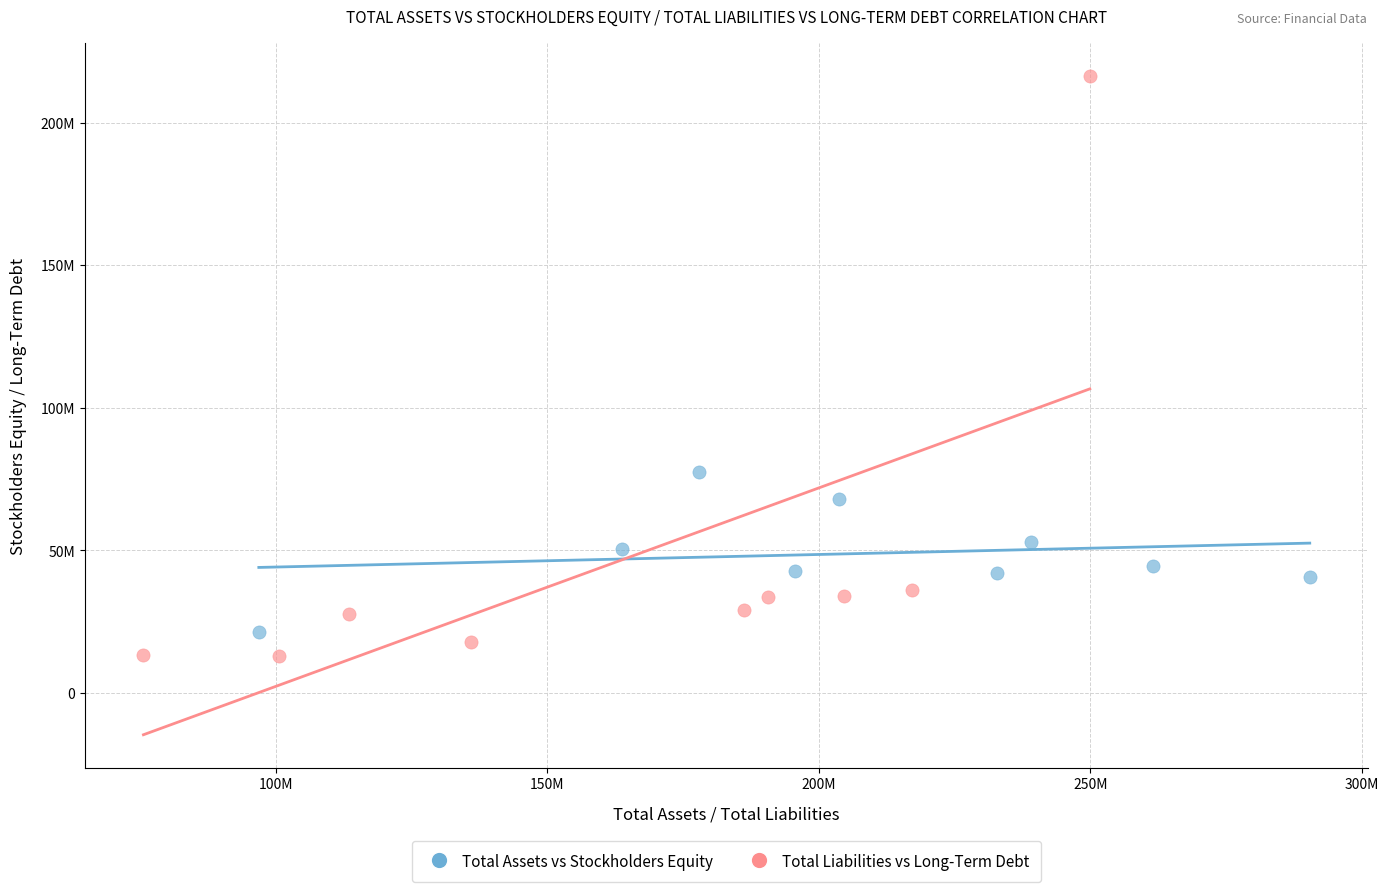

Which series reaches the minimum Y coordinate?

Total Liabilities vs Long-Term Debt